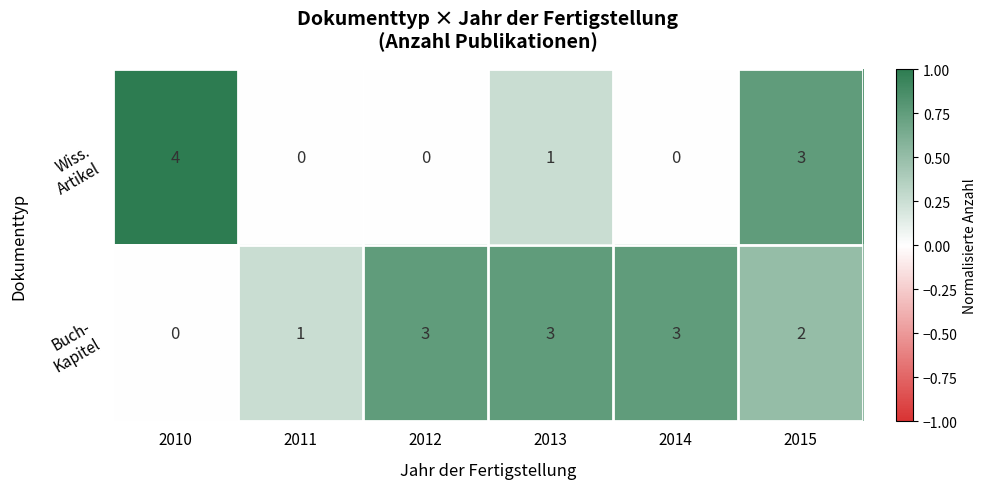

Which label corresponds to the largest value in the chart?

2010